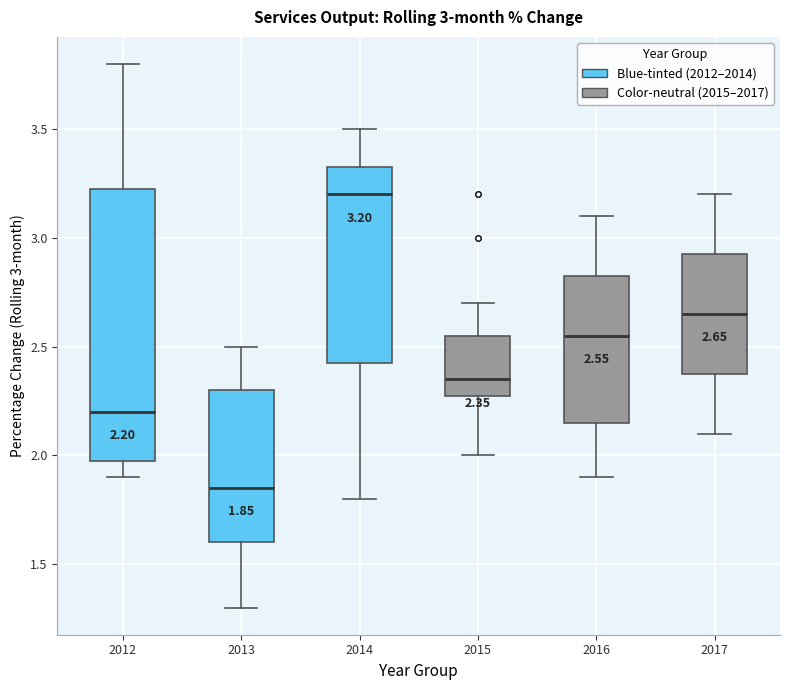

Comparing the boxes themselves (not the whiskers), which one is the tallest?

2012